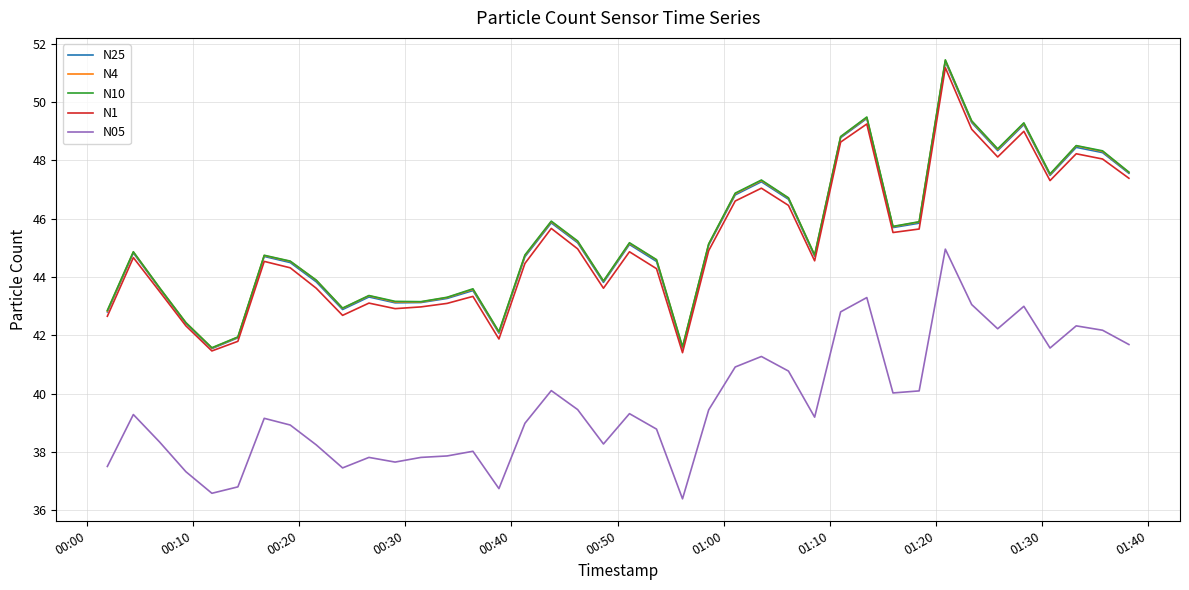

What is the difference between the maximum and minimum values in the N1 series?

9.8